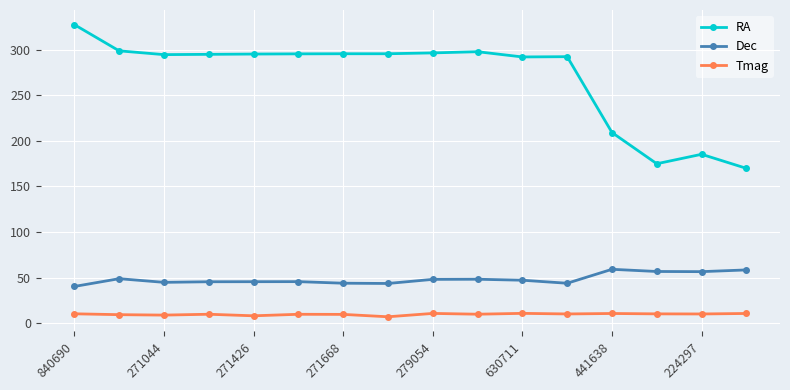

How many data points in RA are less than 295?

8